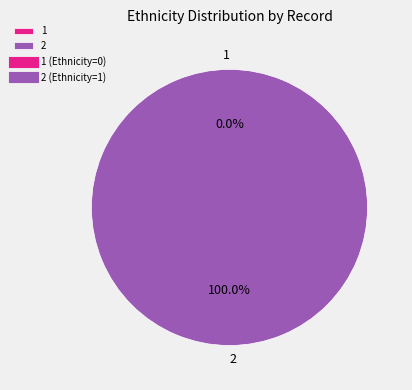

Which category accounts for the majority?

2